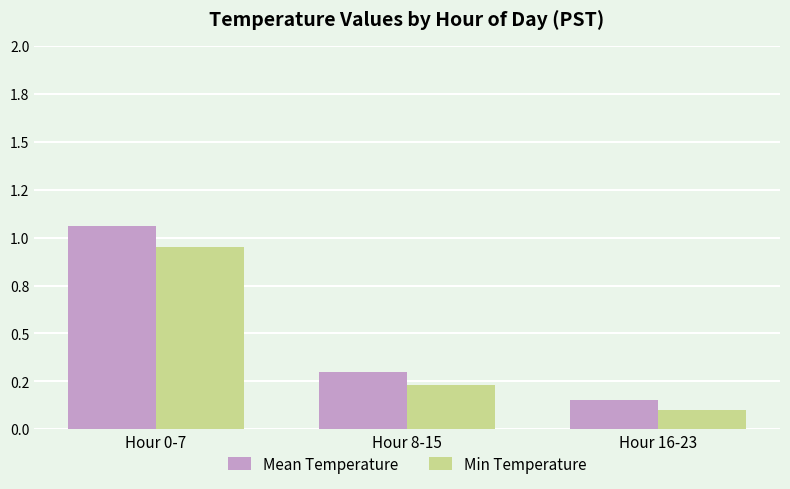

Which has a higher value, Hour 16-23 or Hour 8-15?

Hour 8-15